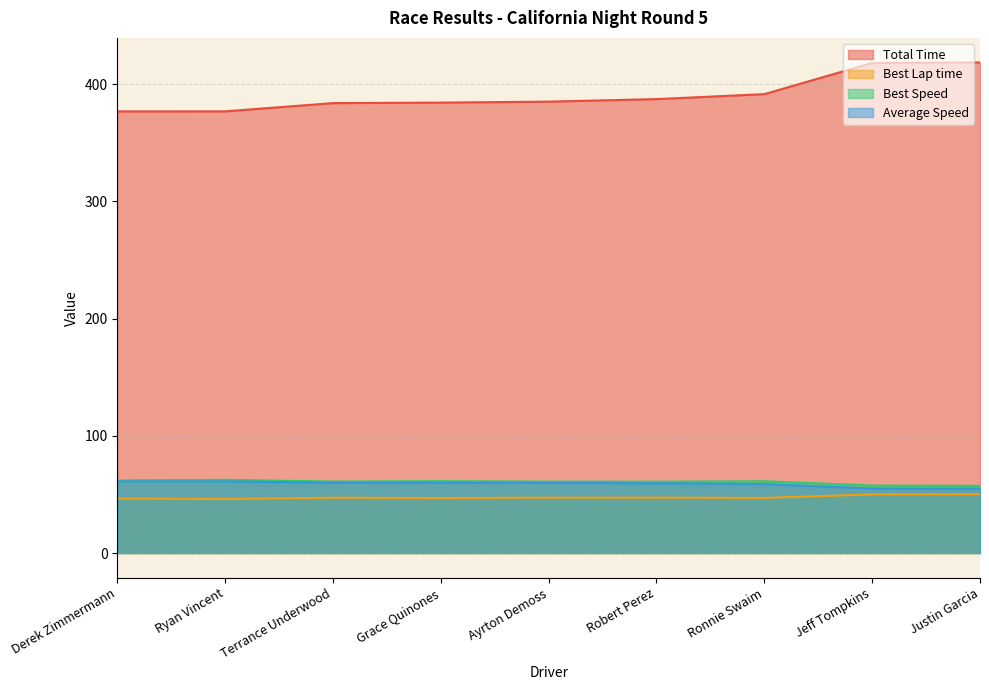

Where is the first local minimum for Best Lap time?

Ryan Vincent